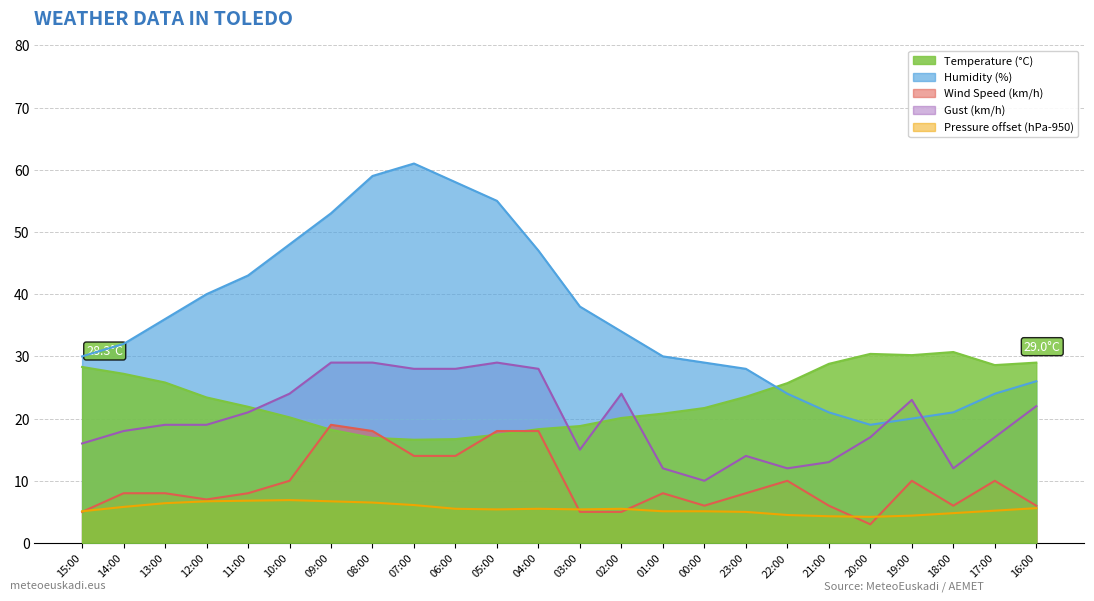

What is the spread (max minus min) of values at 02:00?

29.0